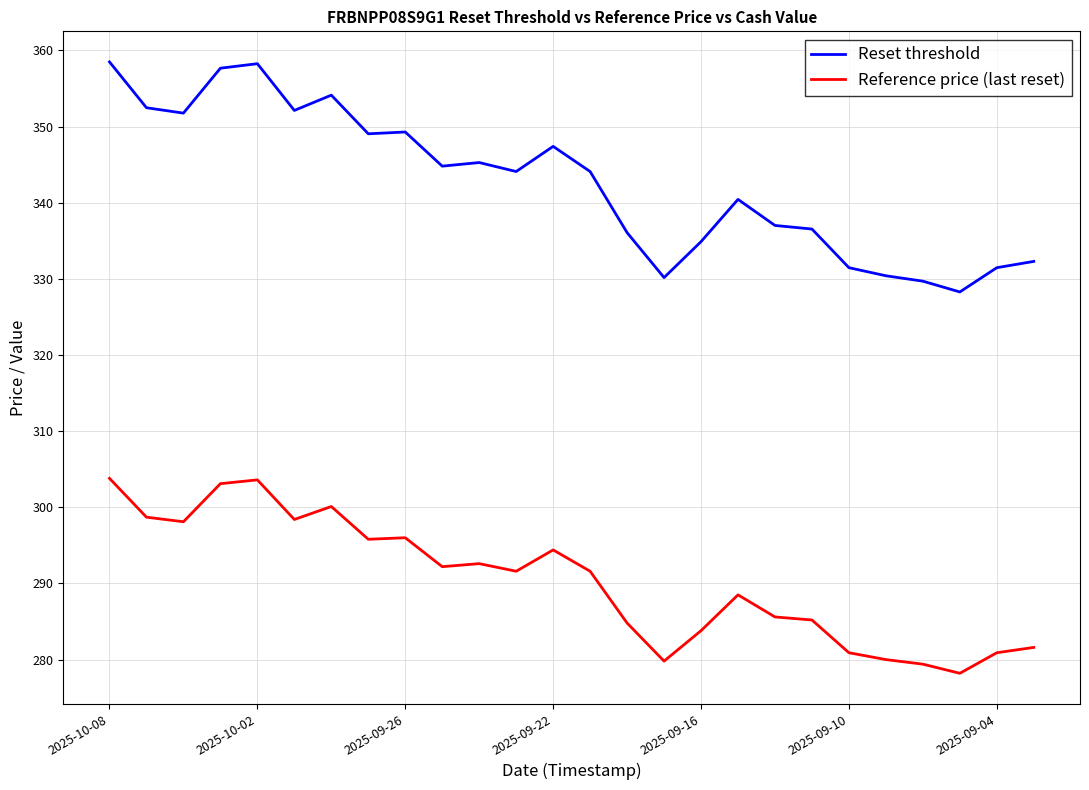

Which series has the largest total across all categories?

Reset threshold